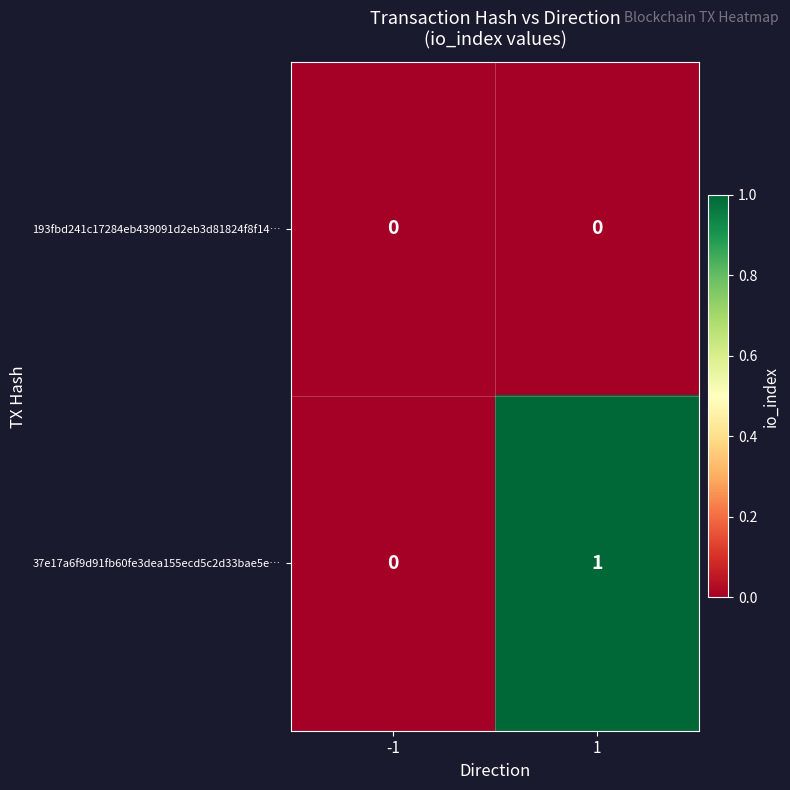

Count the number of categories in the chart.

2